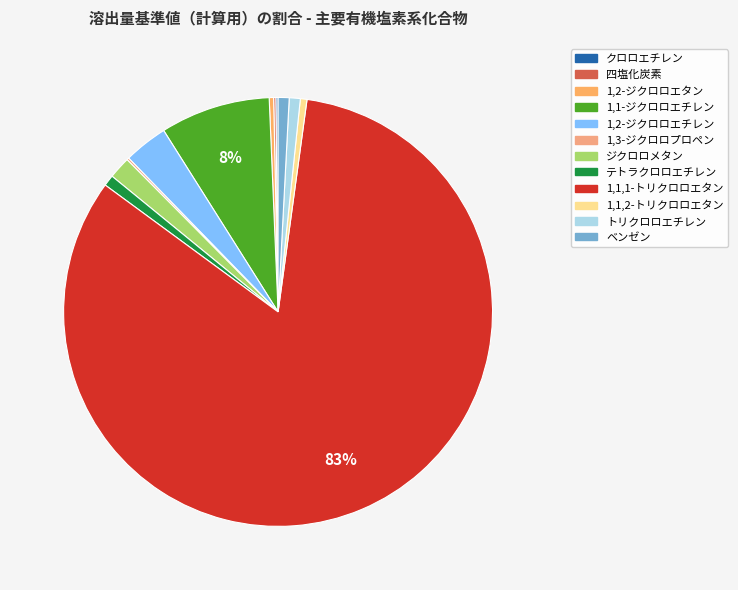

Is the sum of 1,1,2-トリクロロエタン and テトラクロロエチレン greater than half?

No